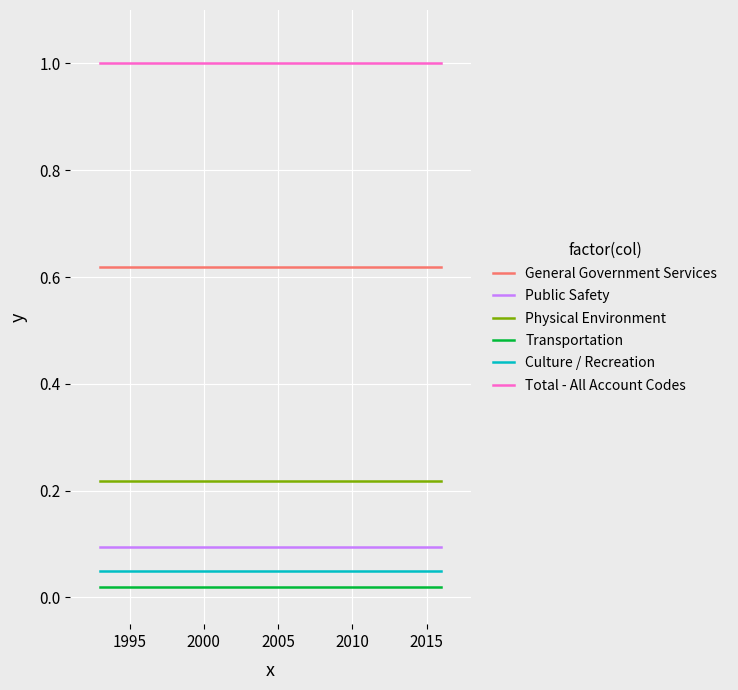

Between 1995 and 2000, which is larger?

1995